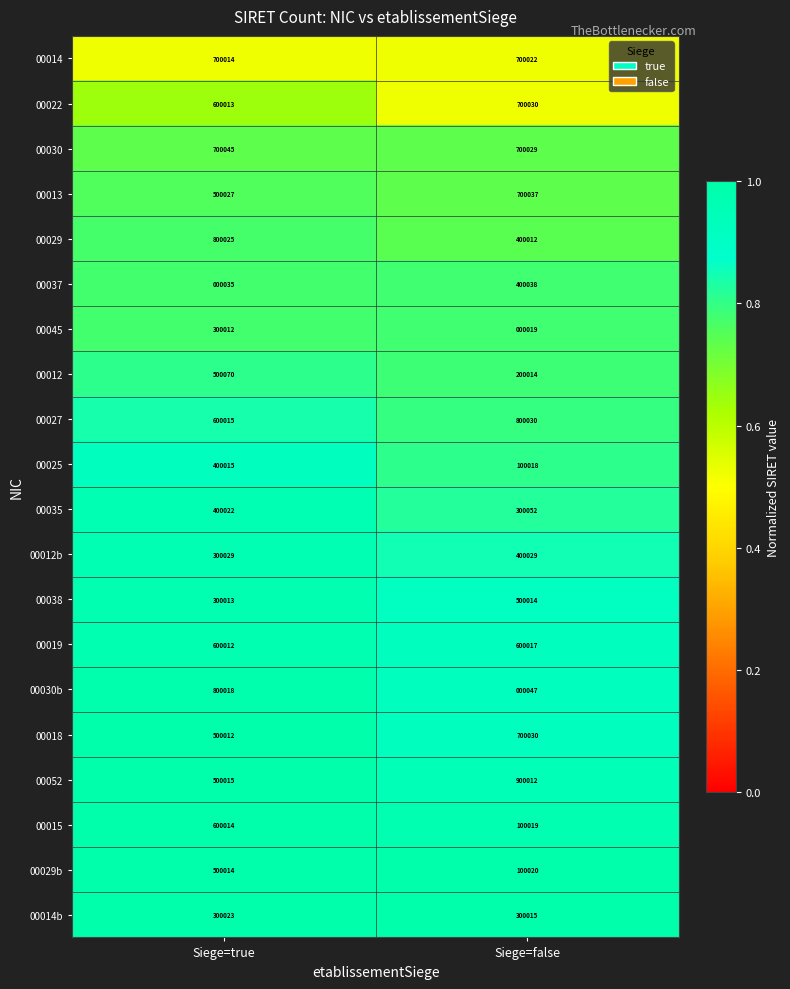

Which category has the highest value across all series?

Siege=false